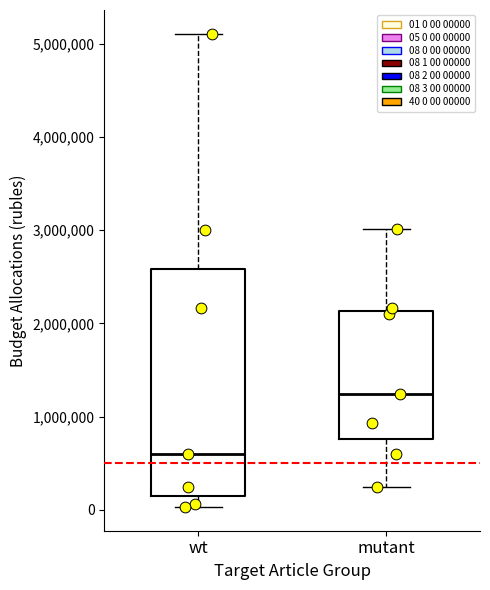

Reading left to right, read every box against the y-axis: the position of its median line, the range the box covers, and the ends of its whiskers. The values are not printed on the chart, so give them approximately, as read against the axis.

wt: median 600000, box 100000 to 2600000, whiskers 0 to 5100000
mutant: median 1200000, box 800000 to 2100000, whiskers 200000 to 3000000